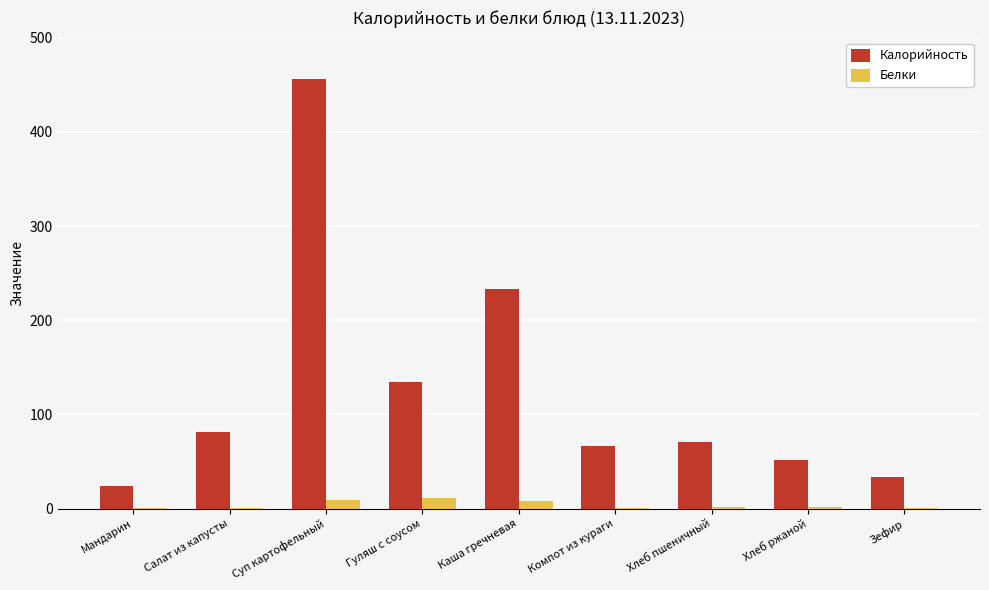

Which series changed the most between Каша гречневая and Хлеб ржаной?

Калорийность